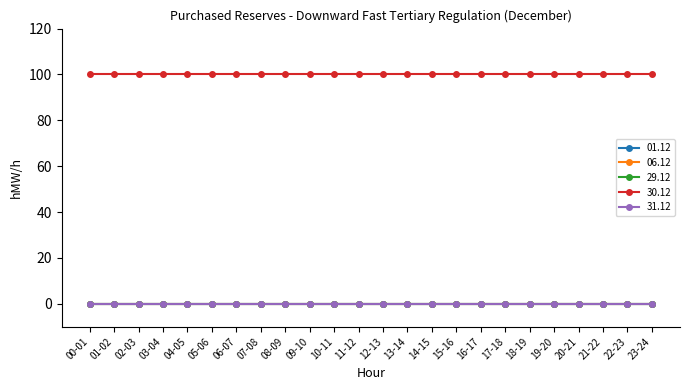

Is this an area chart (filled region under the line)?

No